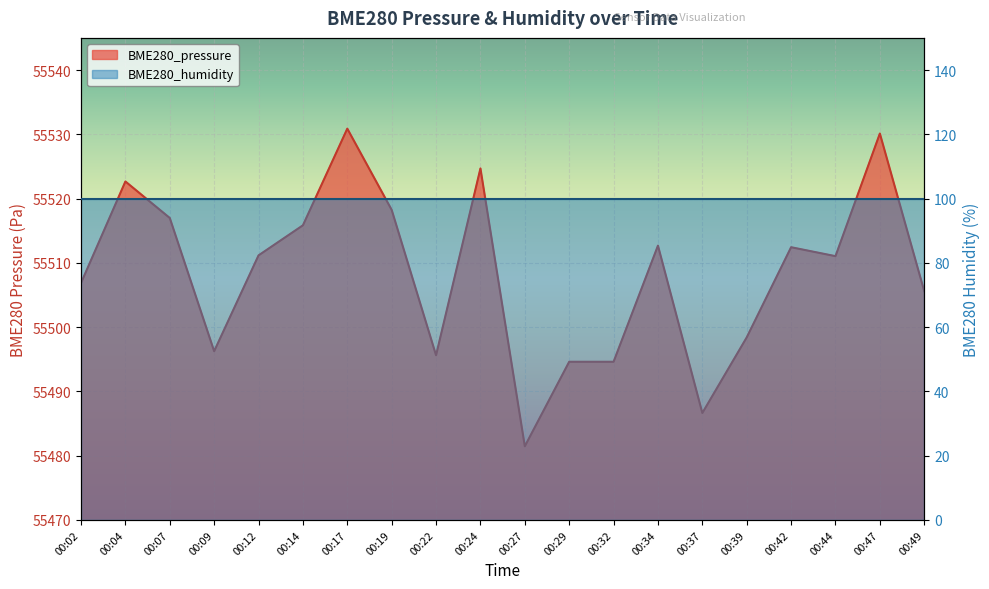

What is the value of the 9th point from the left?

55495.6